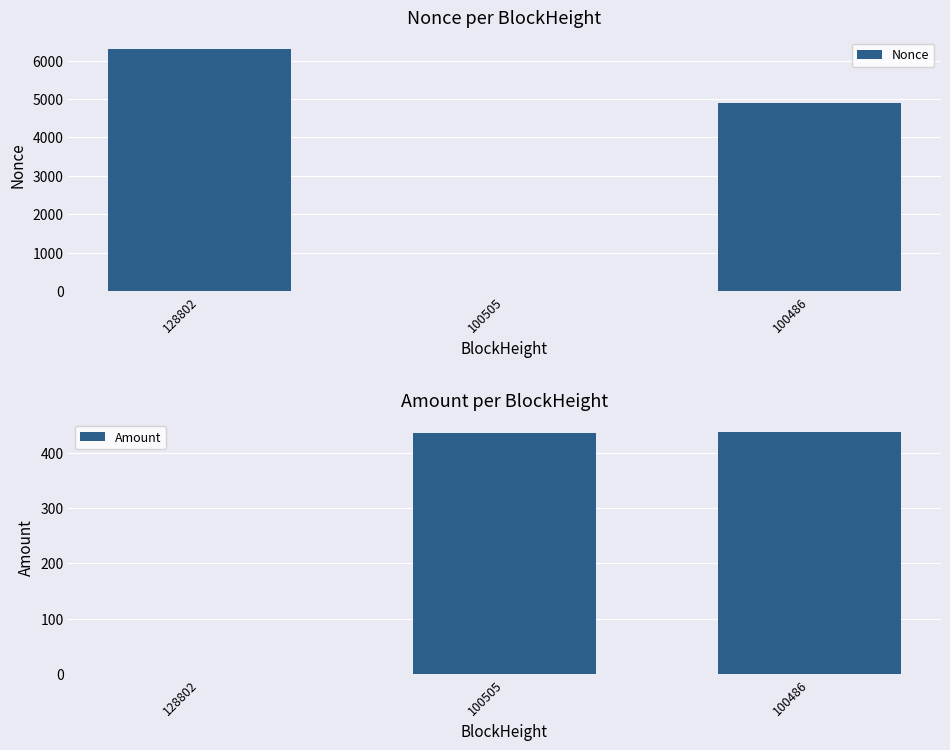

Reading left to right, transcribe all the data shown in this chart.

Nonce: 6289.0	0.0	4891.0
Amount: 0.0	437.2	438.2